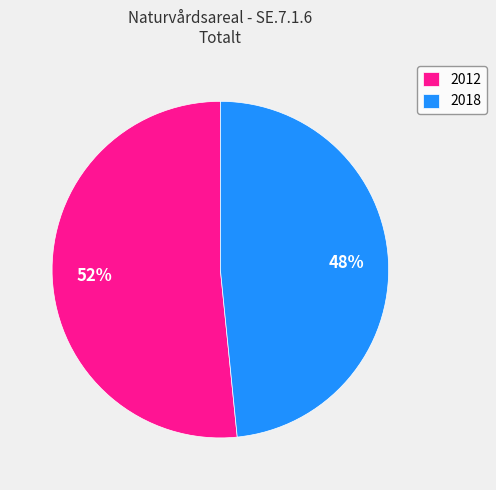

Does 2012 represent more than half of the total?

Yes